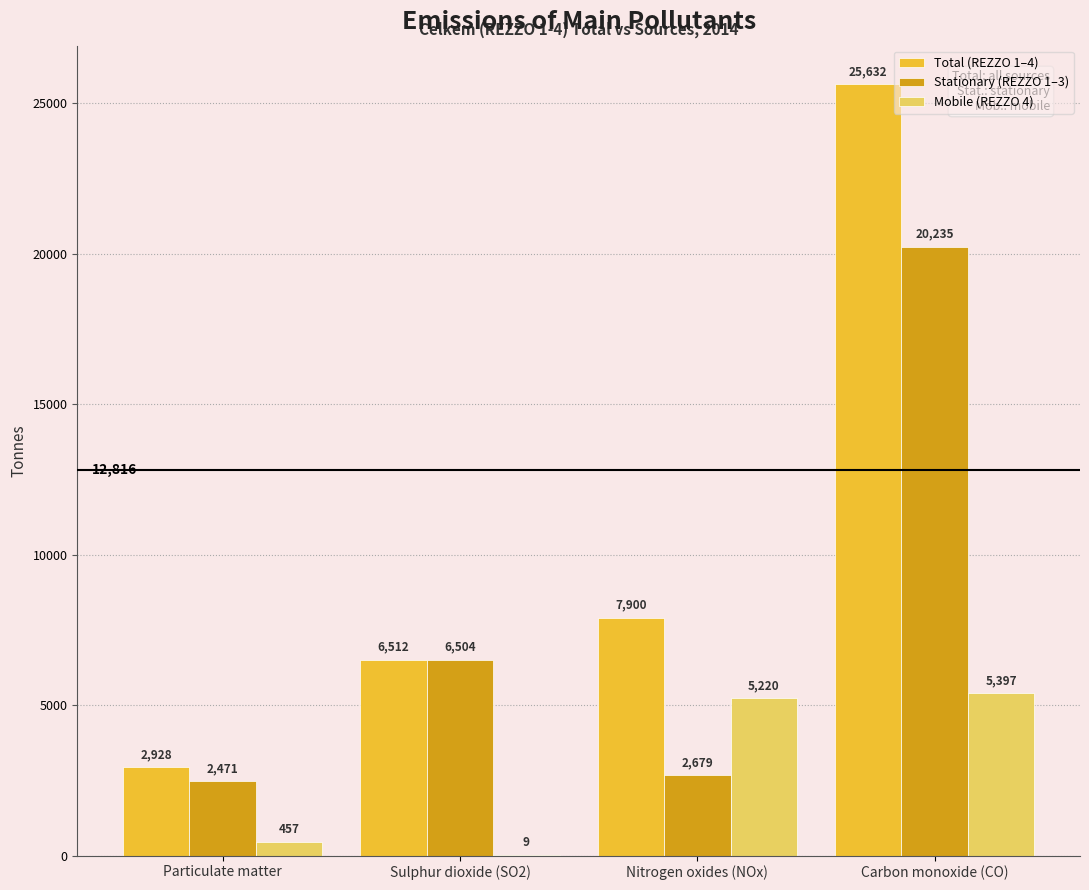

Which series changed the most between Nitrogen oxides (NOx) and Carbon monoxide (CO)?

Total (REZZO 1–4)